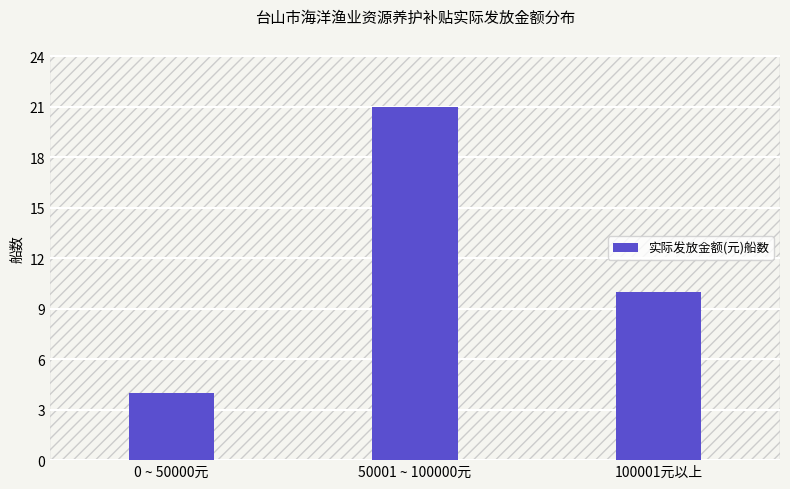

Is it true that the value at 100001元以上 is 15?

False